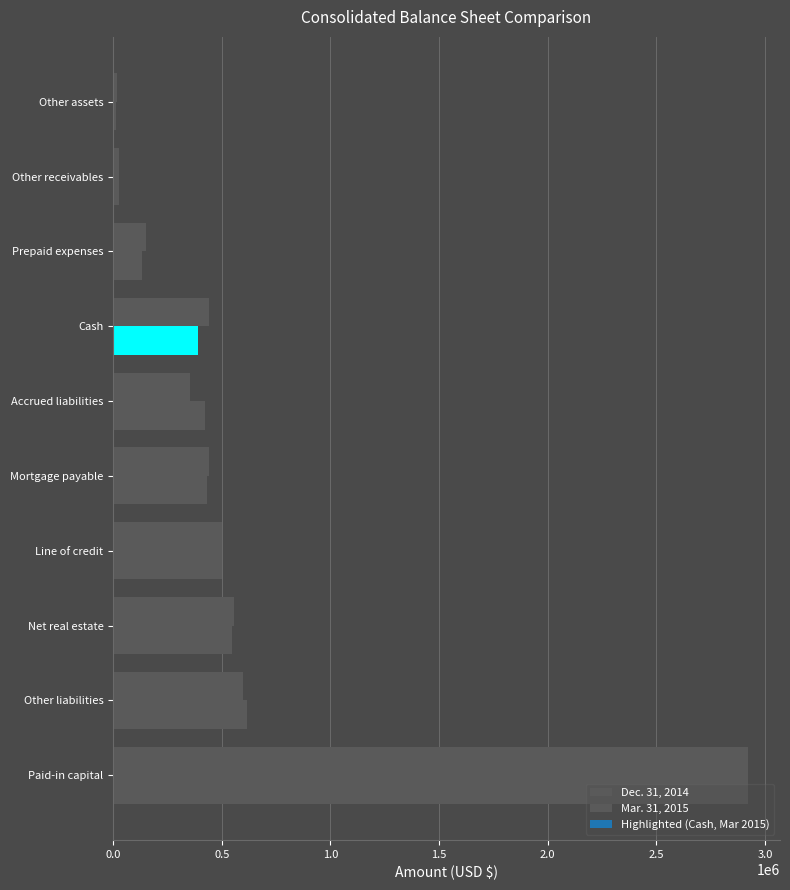

What is the lowest value of the Mar. 31, 2015 series?

15148